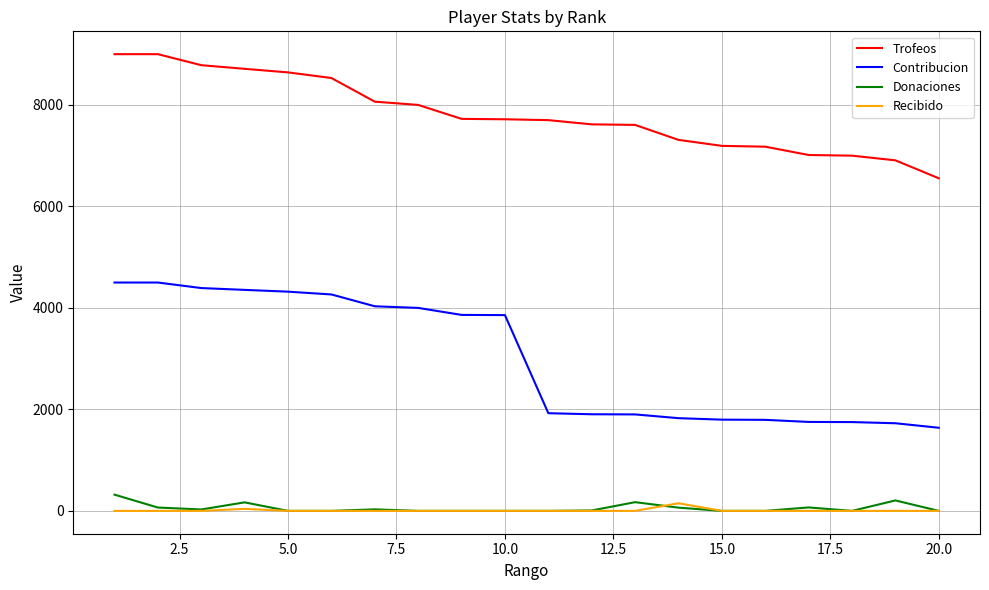

At how many categories does at least one series exceed 5130?

20